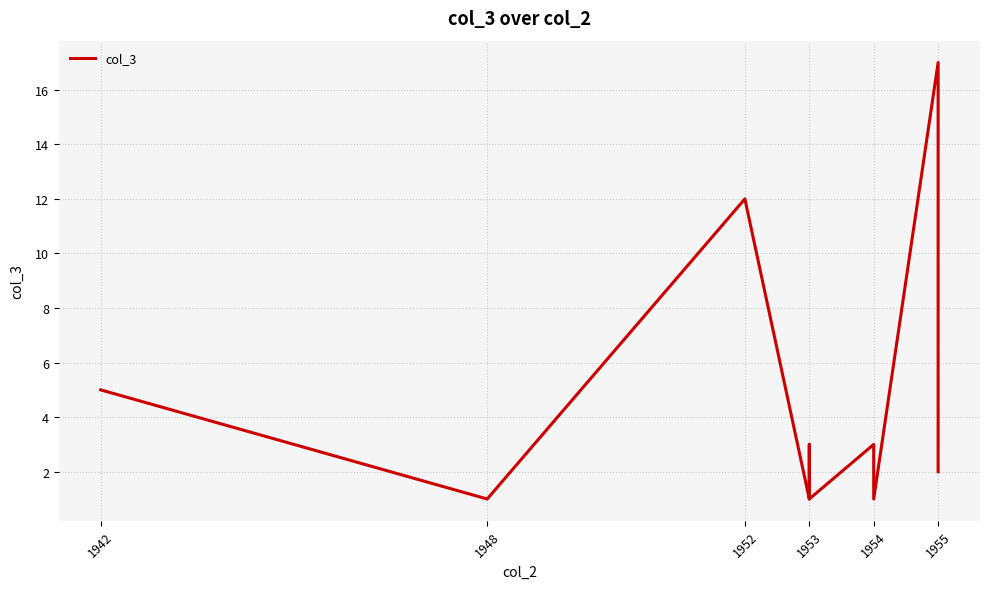

How many values are below 2?

4